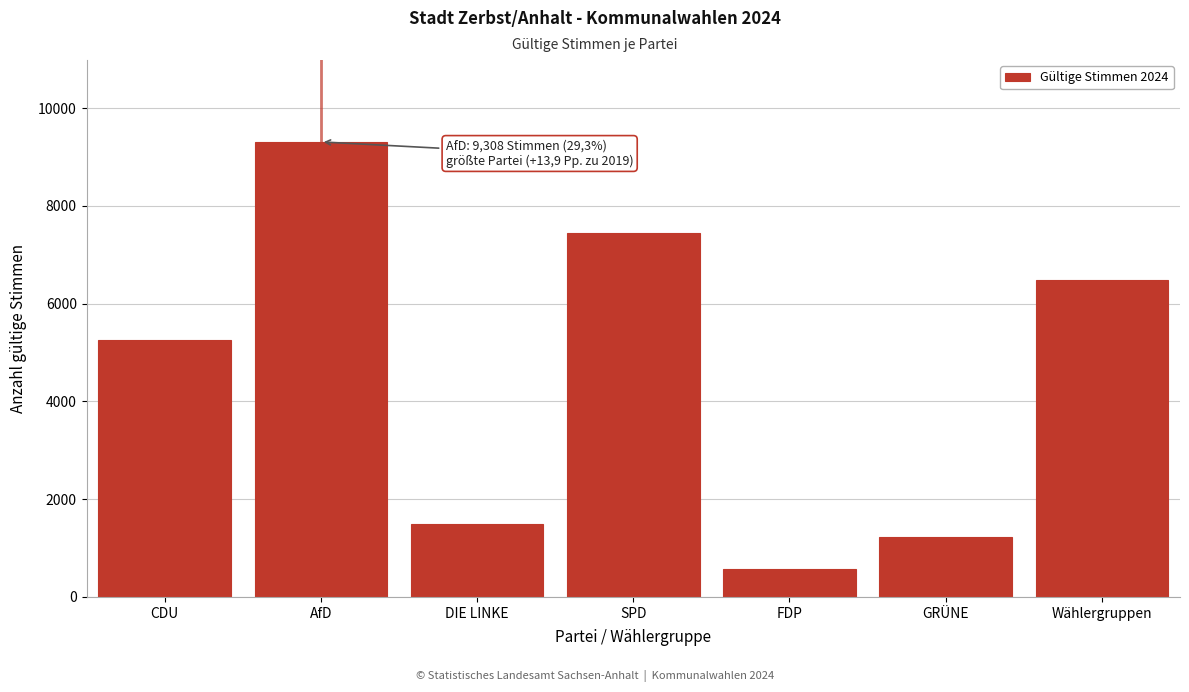

Reading left to right, transcribe all the data shown in this chart.

5266	9308	1498	7435	566	1236	6477